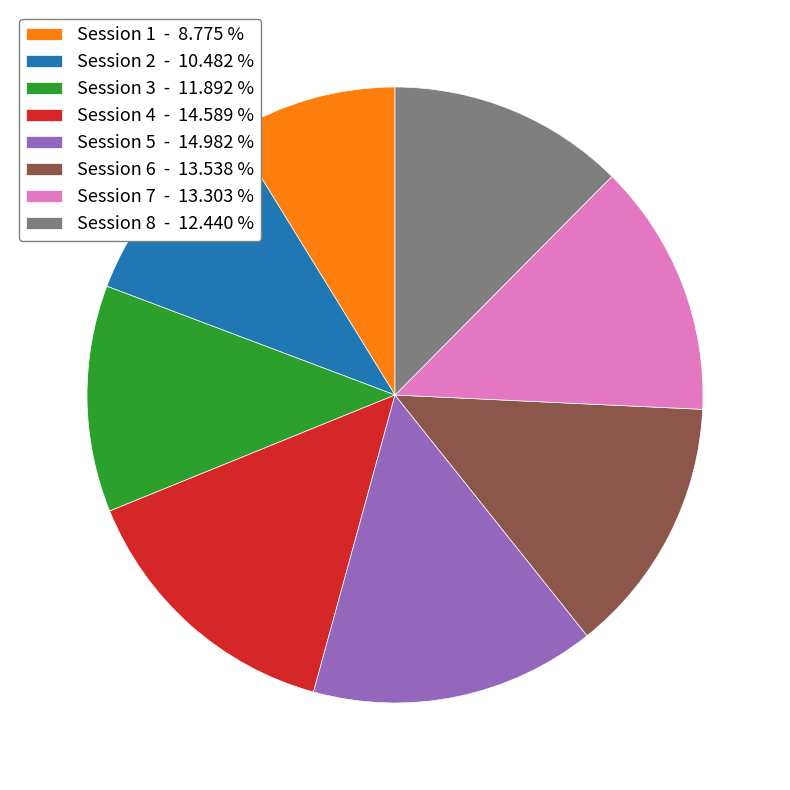

Does Session 1 - 8.775 % account for over 50% of the chart?

No